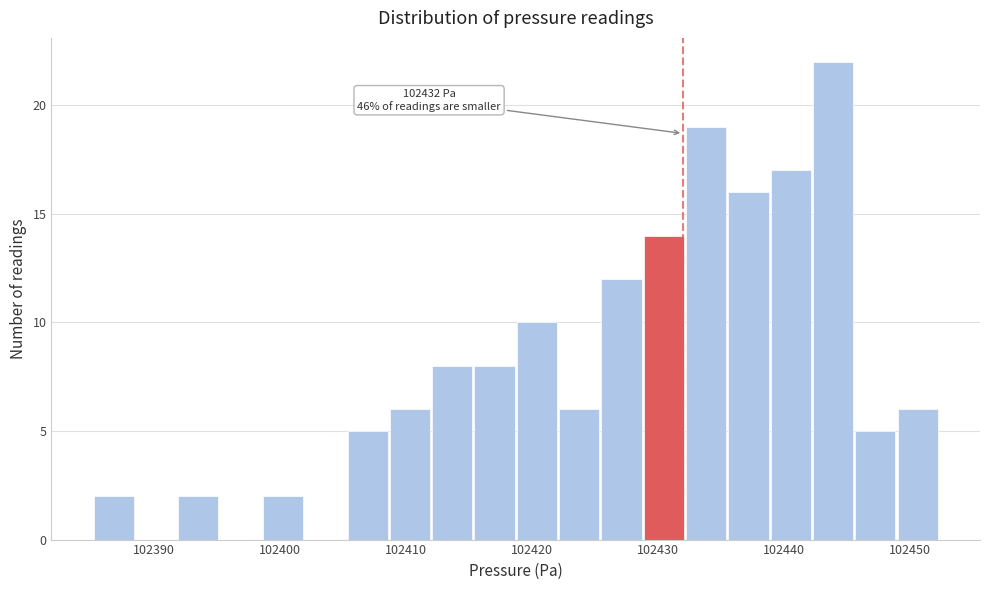

Around what value on the x-axis is the tallest bar? Give the approximate position of its centre, as read against the axis.

102444